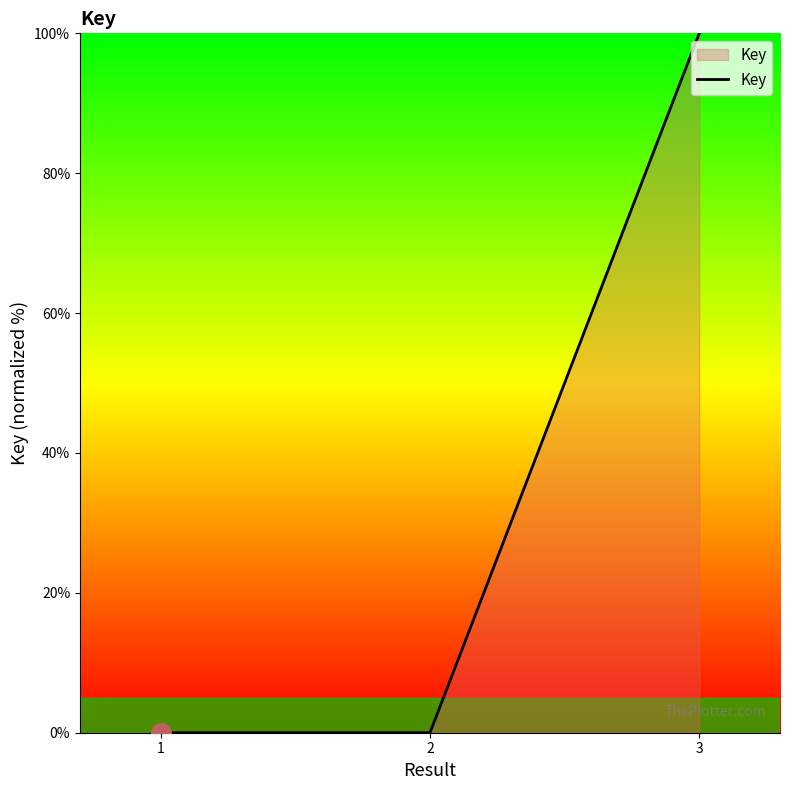

Is it true that the value at 3 is 100.0?

True